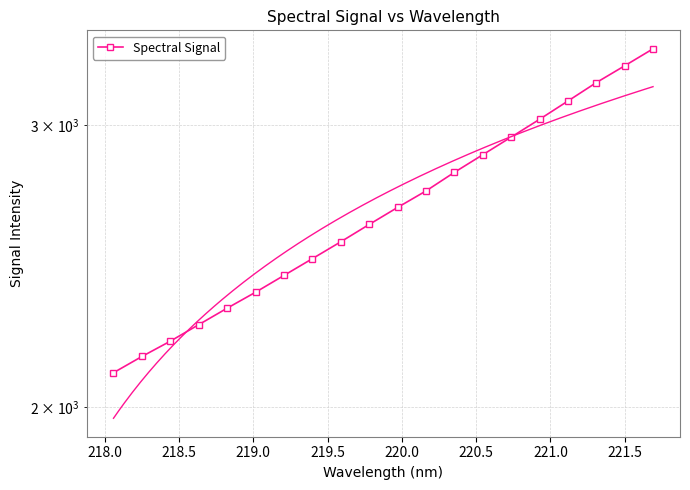

What is the smallest value displayed?

2101.9